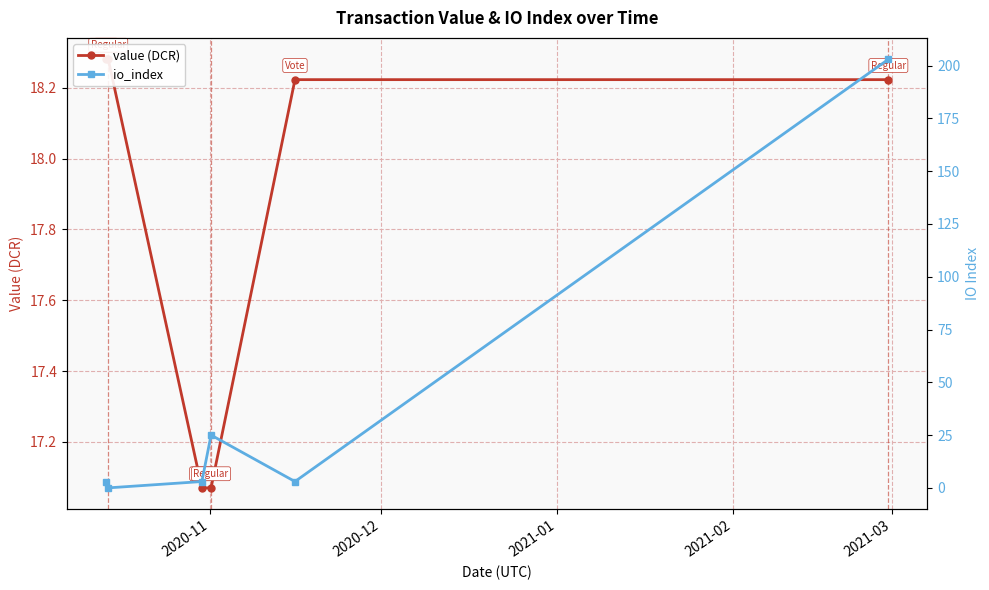

True or false: value (DCR) and io_index intersect in this chart.

True